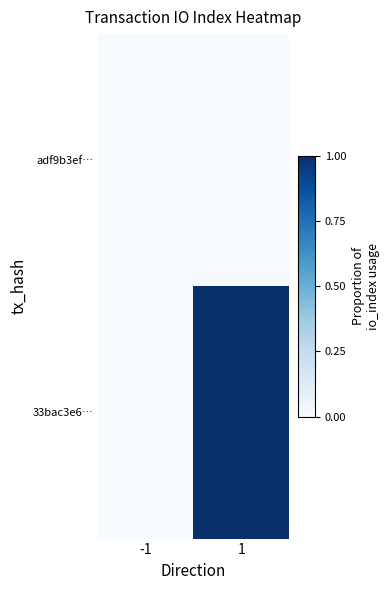

What is the total value across all series at 1?

1